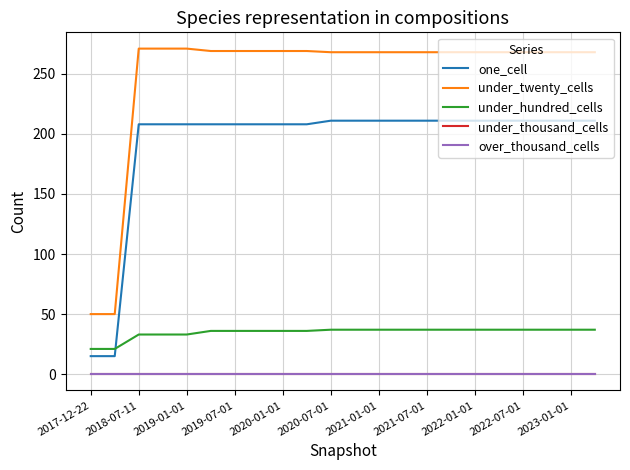

Which series has the largest total across all categories?

under_twenty_cells